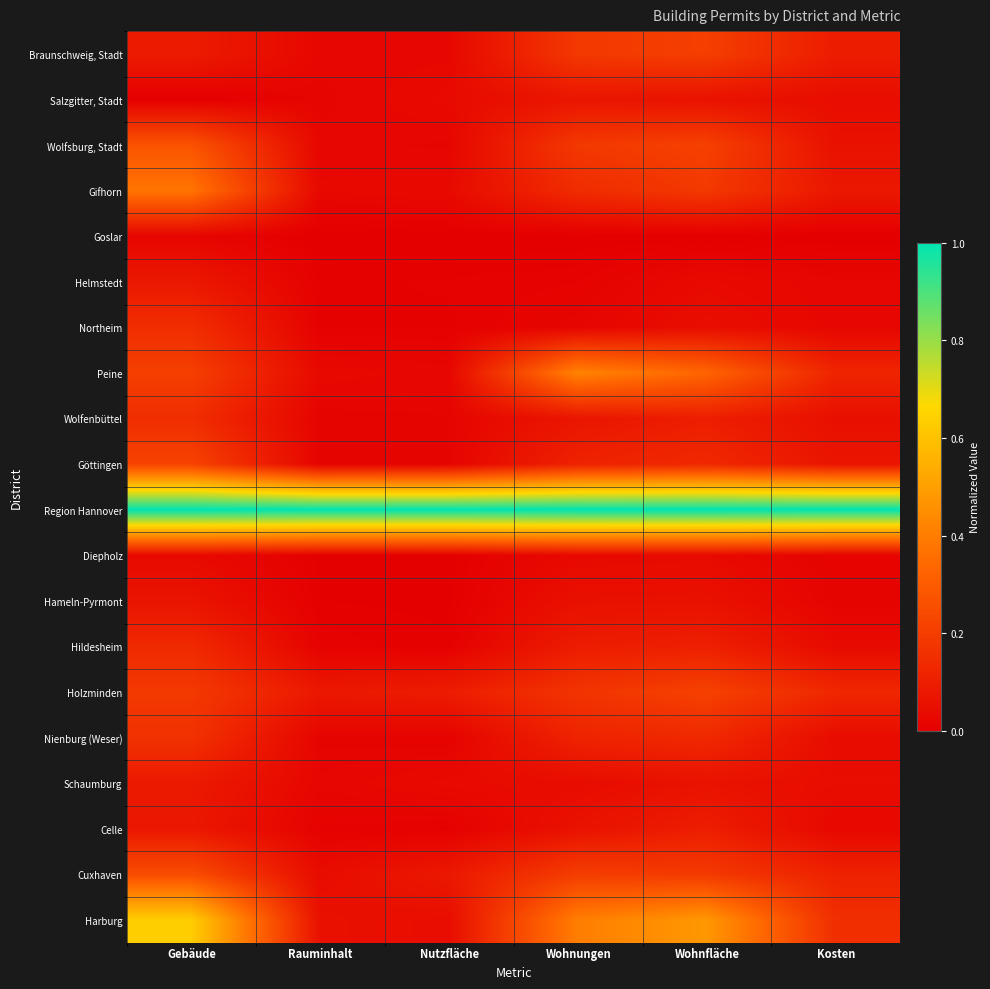

Which series changed the most between Wohnungen and Kosten?

Peine